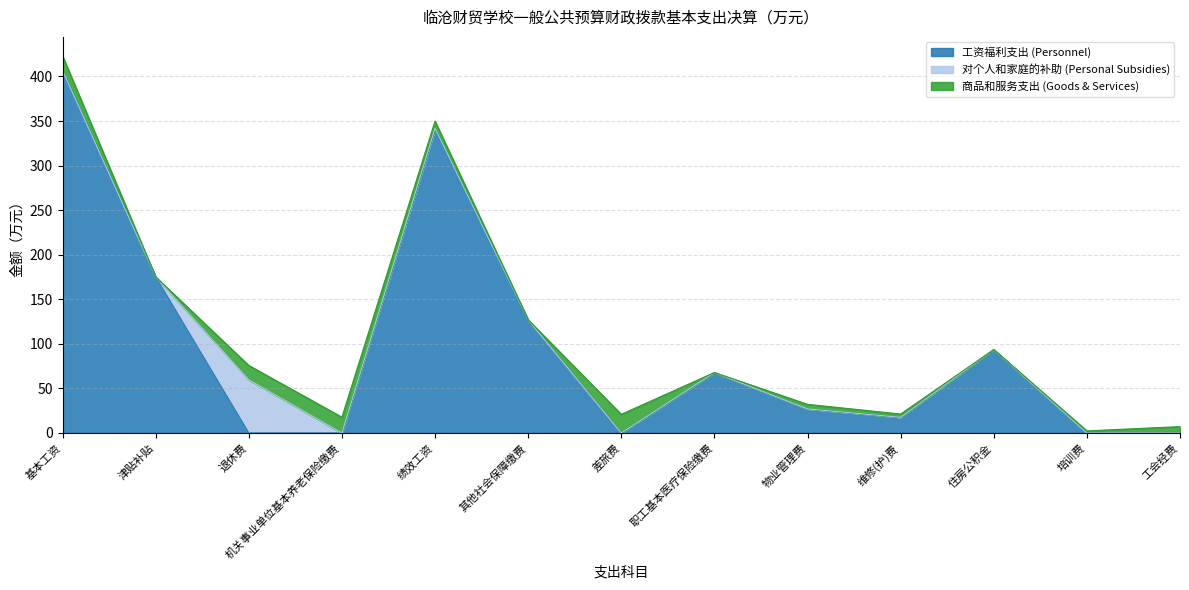

What is the total value across all series at 工会经费?

7.1